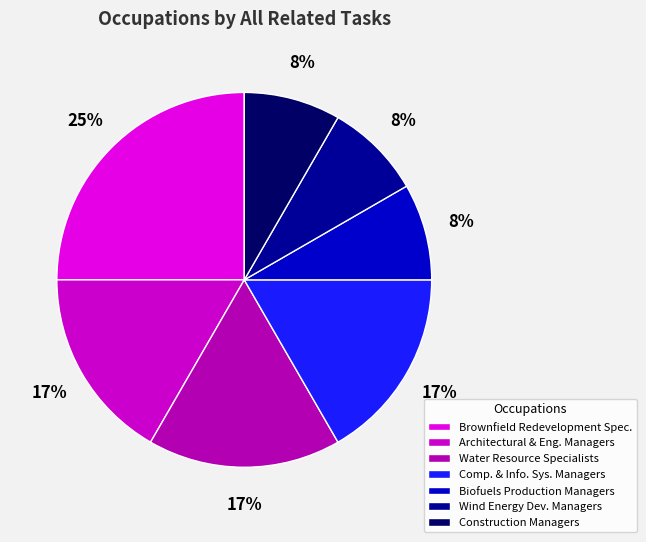

How many slices are in this pie chart?

7